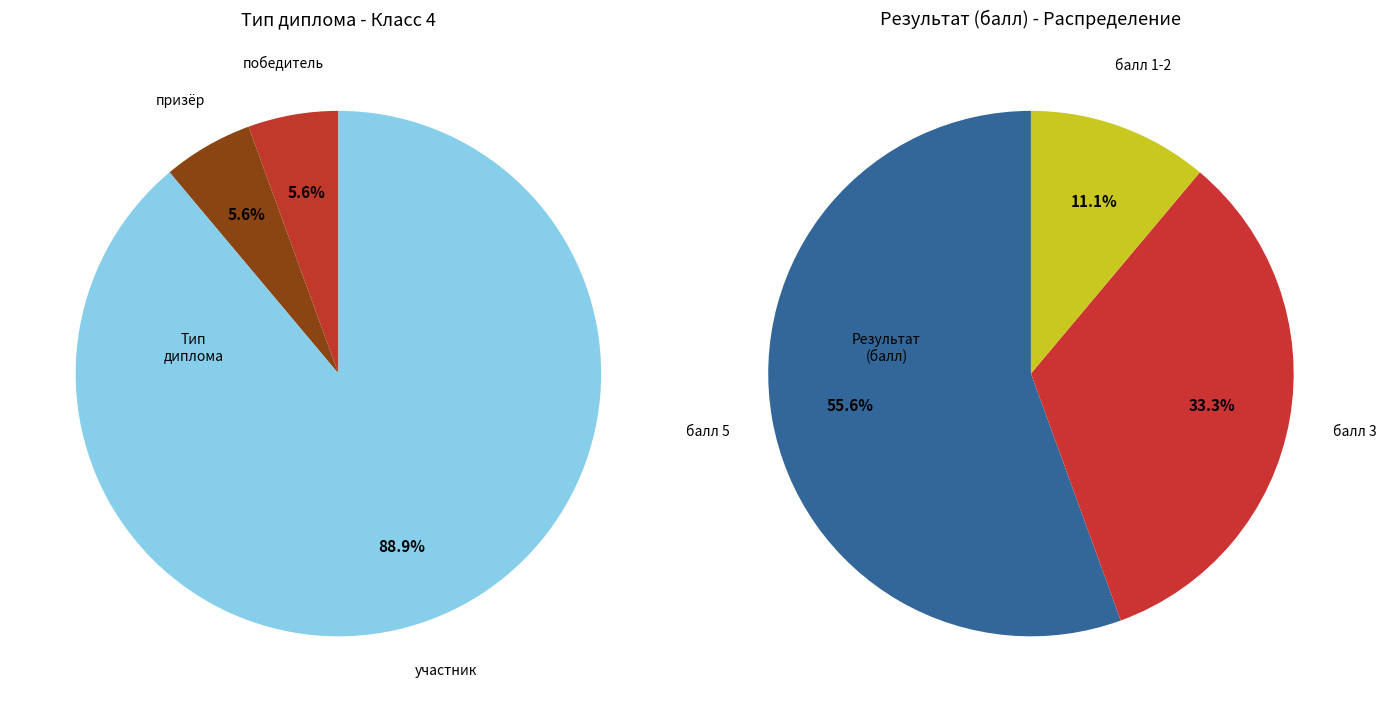

What percentage is the победитель slice, to the nearest percent?

6%